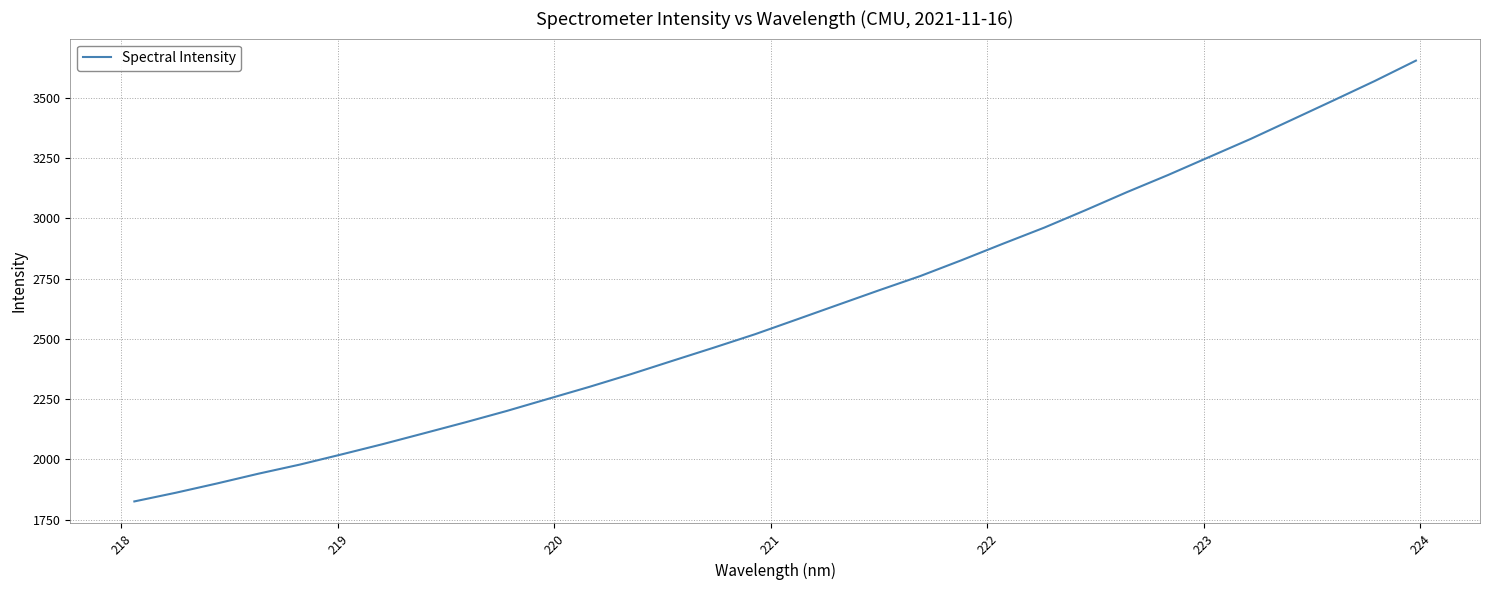

Reading right to left, transcribe all the data shown in this chart.

3653.0	3568.4	3487.8	3408.2	3328.7	3253.9	3179.1	3107.8	3033.2	2960.8	2894.1	2825.9	2760.1	2701.0	2640.3	2579.4	2518.9	2463.1	2408.5	2353.5	2301.1	2251.2	2201.1	2154.0	2108.6	2063.4	2020.7	1978.8	1941.1	1900.7	1862.0	1826.1